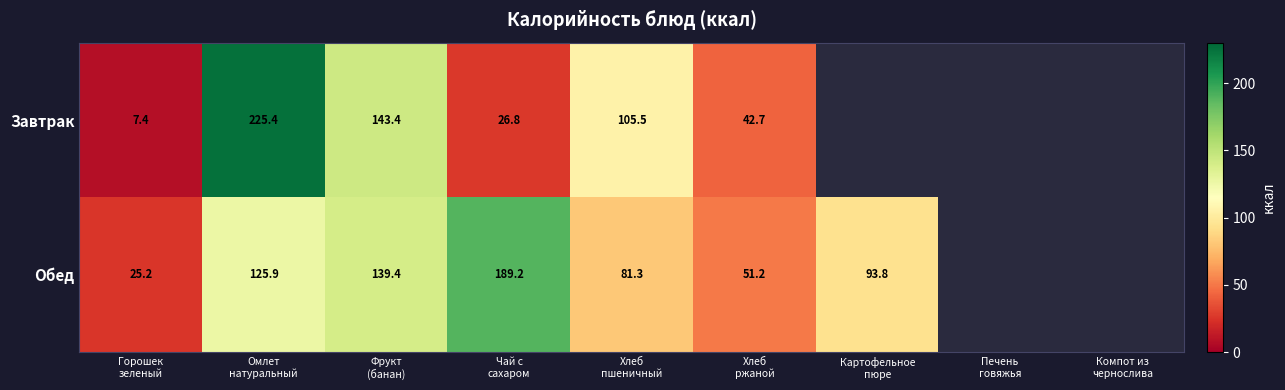

Count the number of data series in this chart.

2